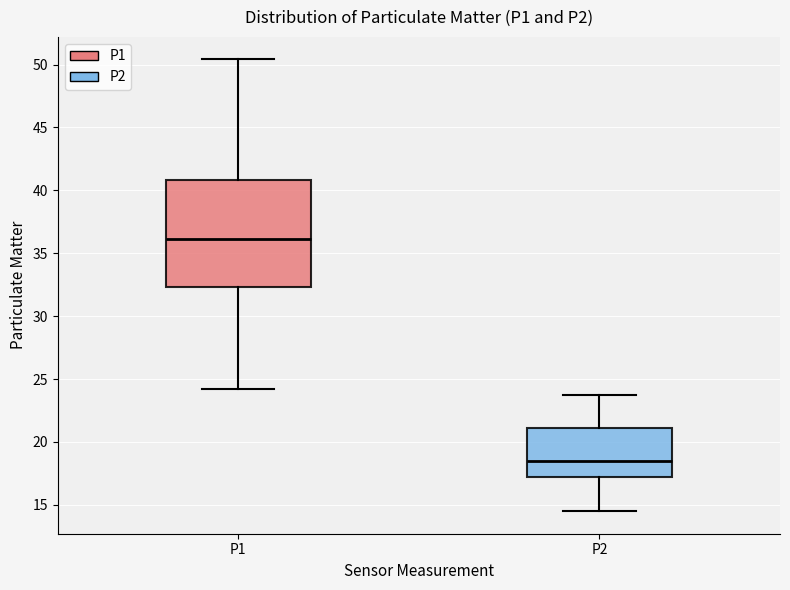

Where does the lower whisker of the box for P2 end on the y-axis? The values are not printed on the chart, so give them approximately, as read against the axis.

14.5